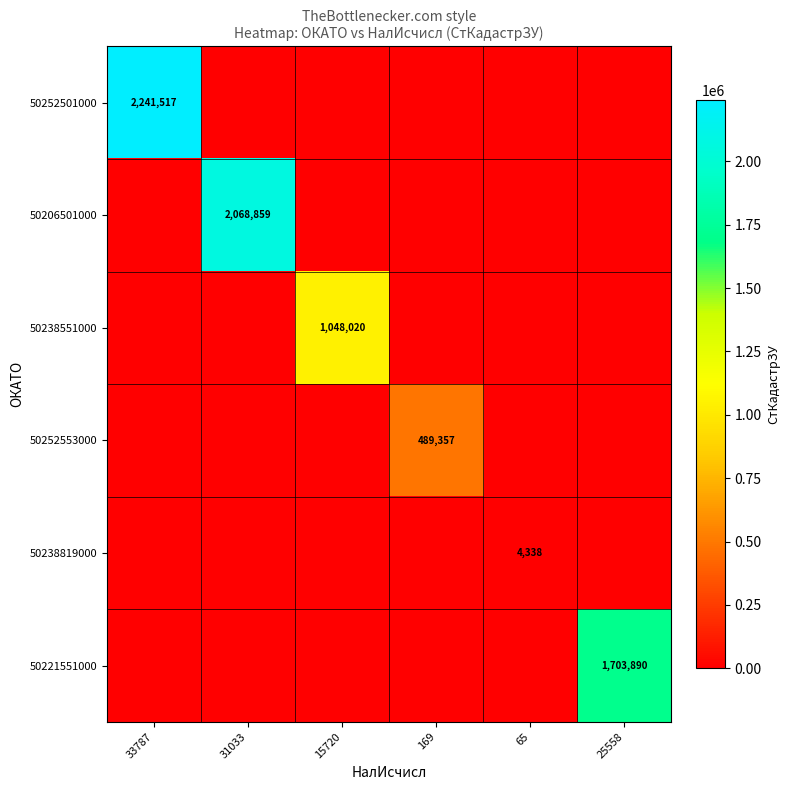

What is the spread (max minus min) of values at 65?

4338